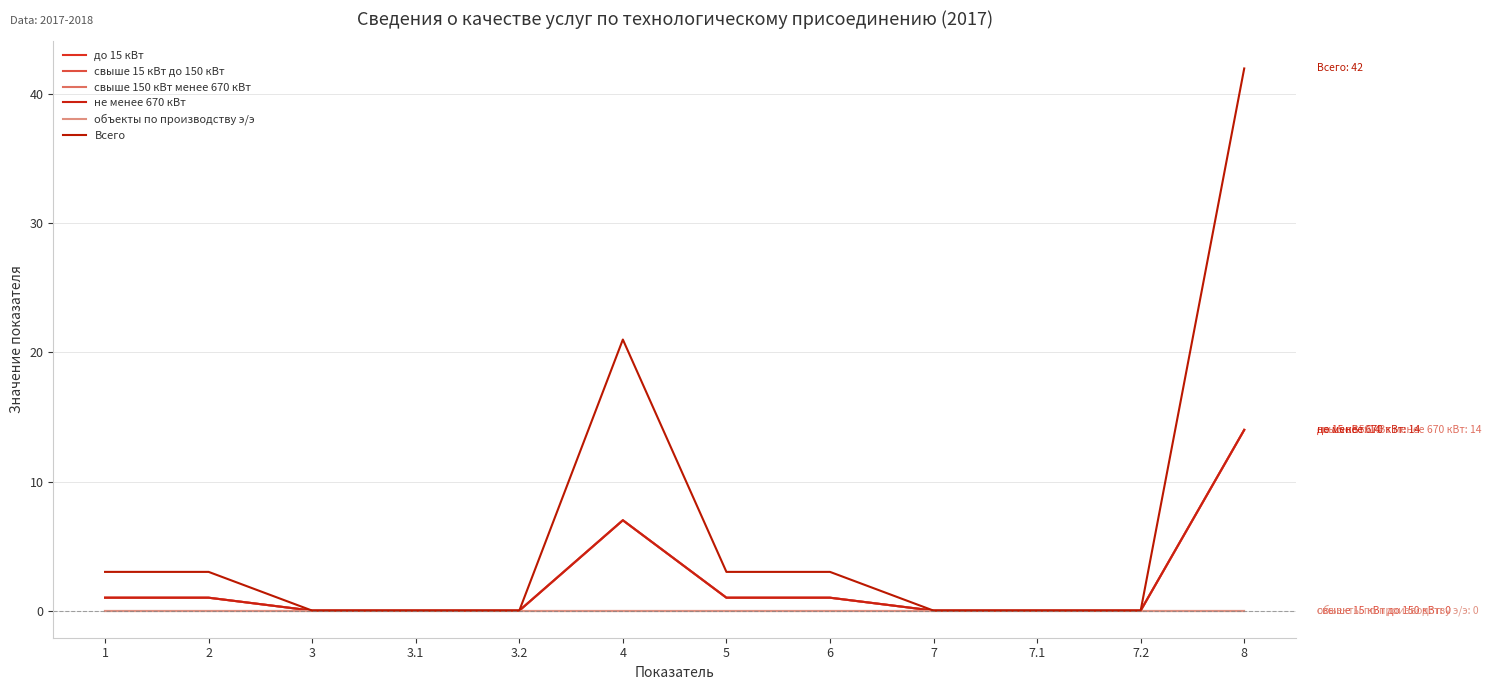

At which category is the sum across all series the highest?

8